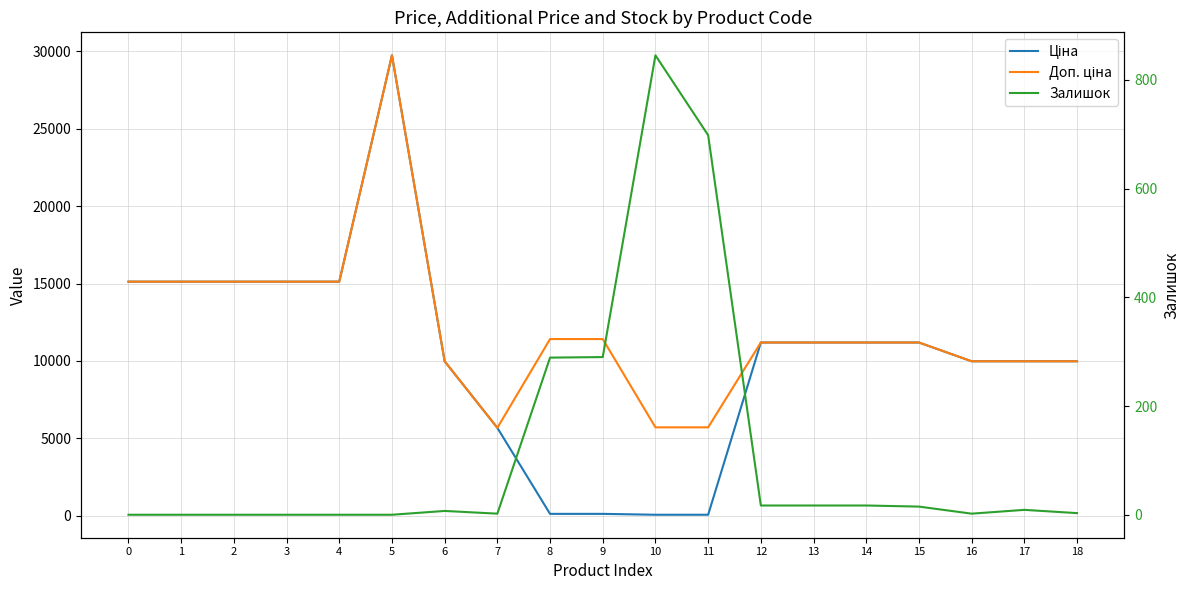

Between 0 and 13, which series saw the biggest shift?

Ціна